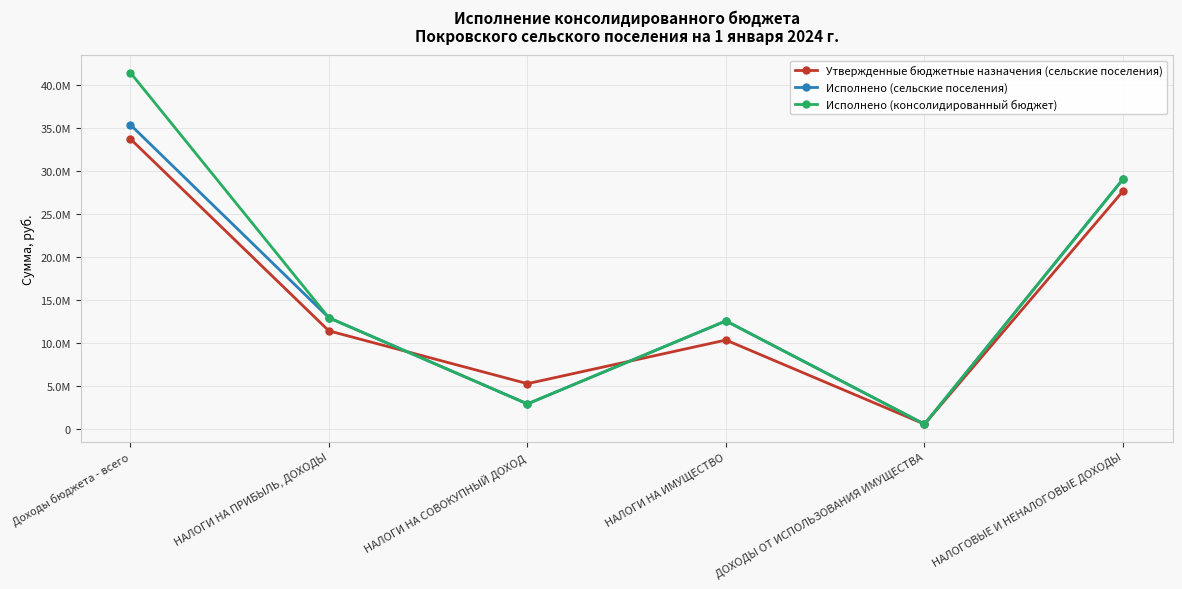

How many data points in Утвержденные бюджетные назначения (сельские поселения) are less than 11400000?

3